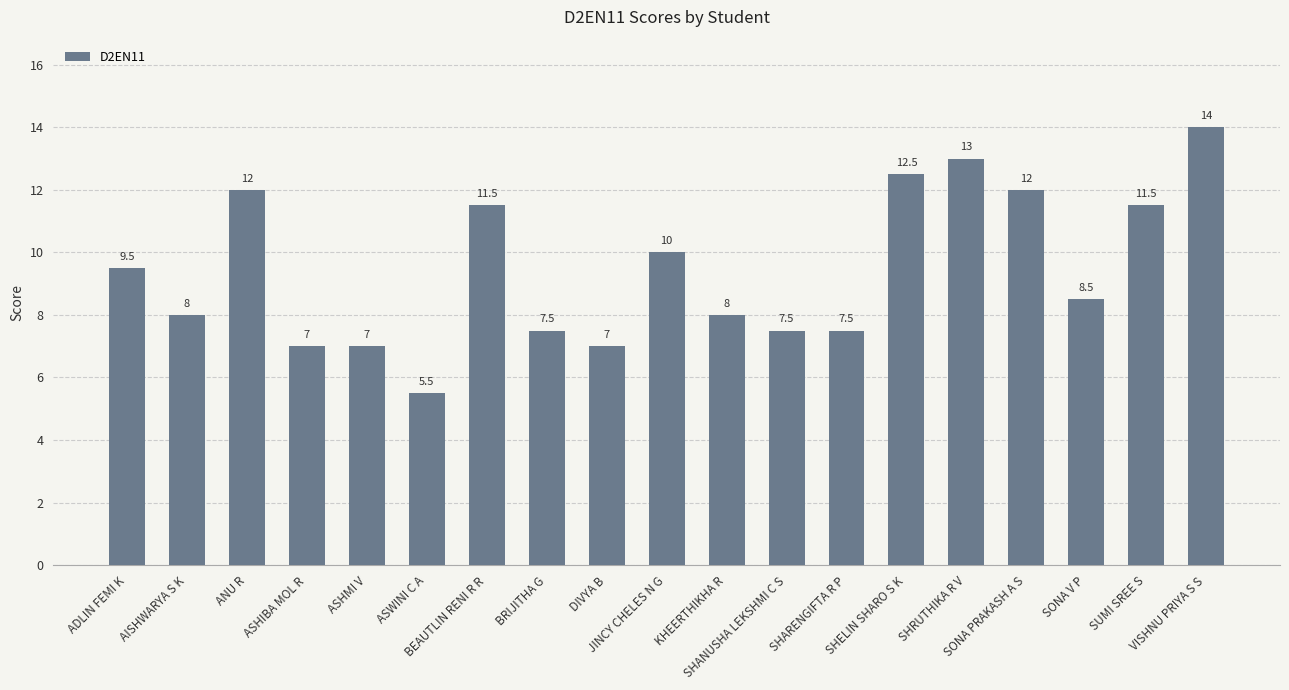

Between SONA V P and ASHIBA MOL R, which is larger?

SONA V P